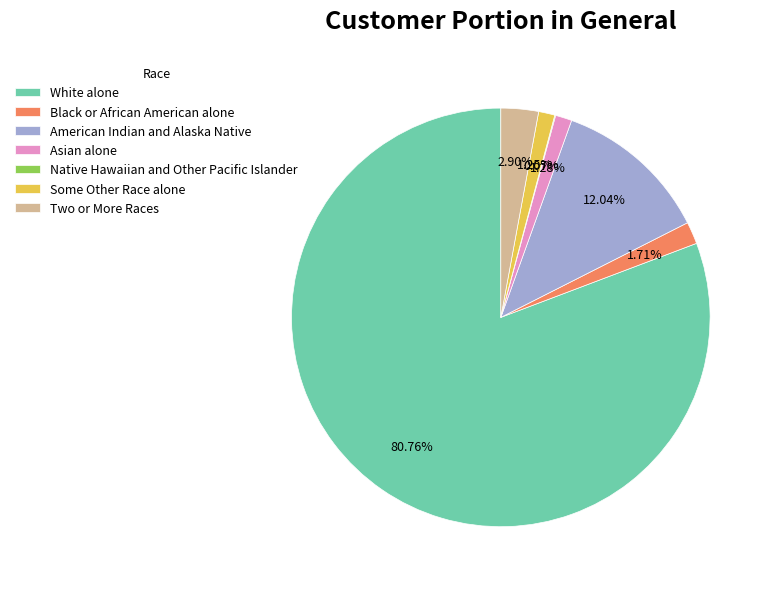

The White alone slice represents 68% of the pie. True or false?

False